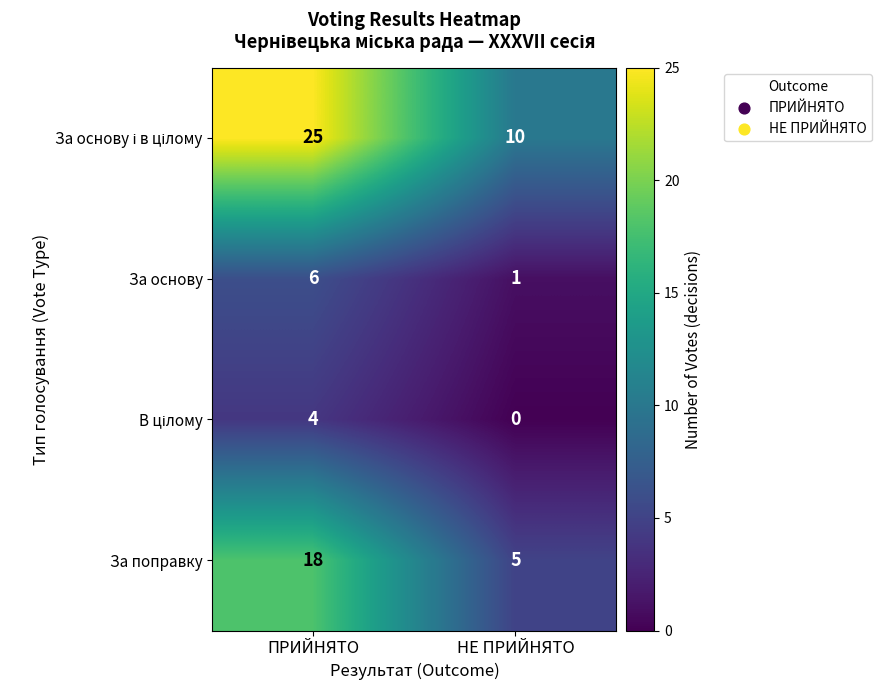

What is the difference between the highest and lowest values at НЕ ПРИЙНЯТО?

10